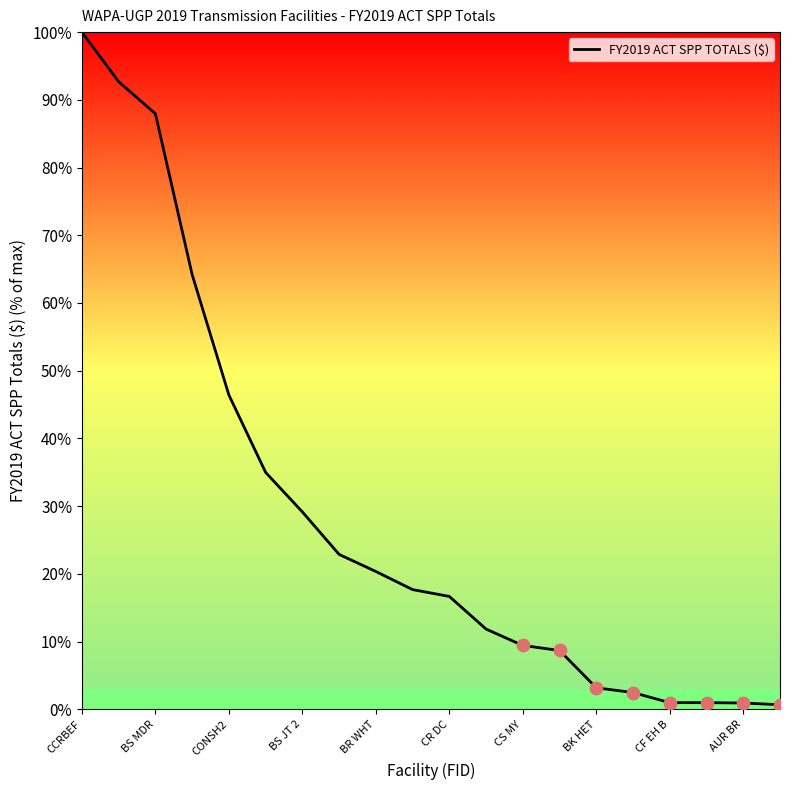

What is the difference between the maximum and minimum values?

99.3